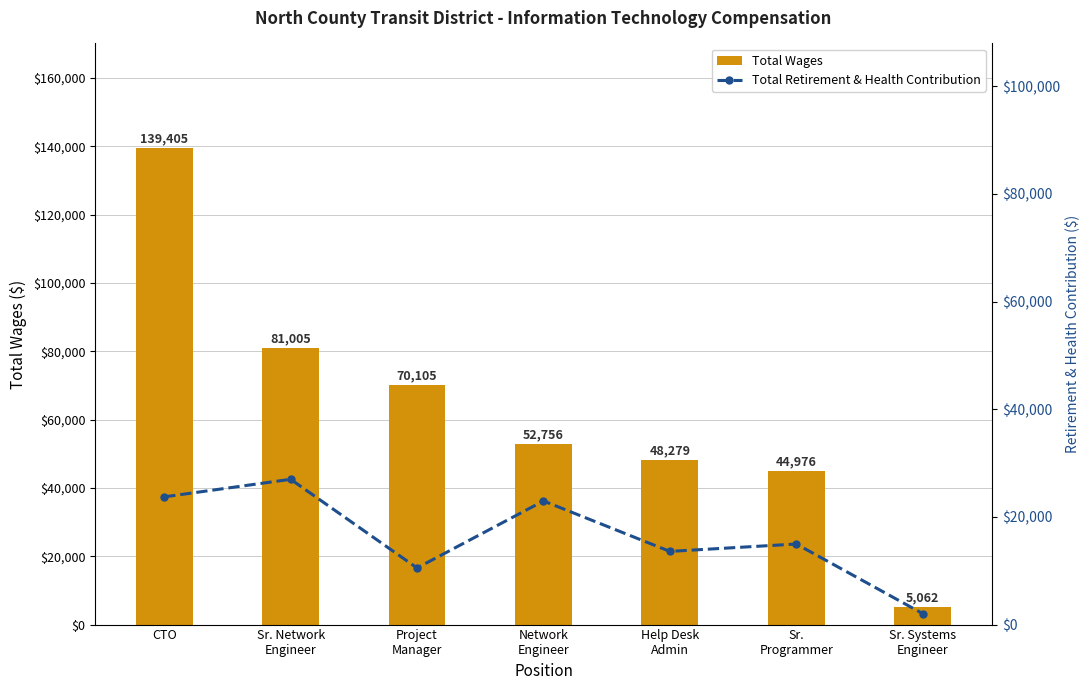

How many categories are shown in the chart?

7